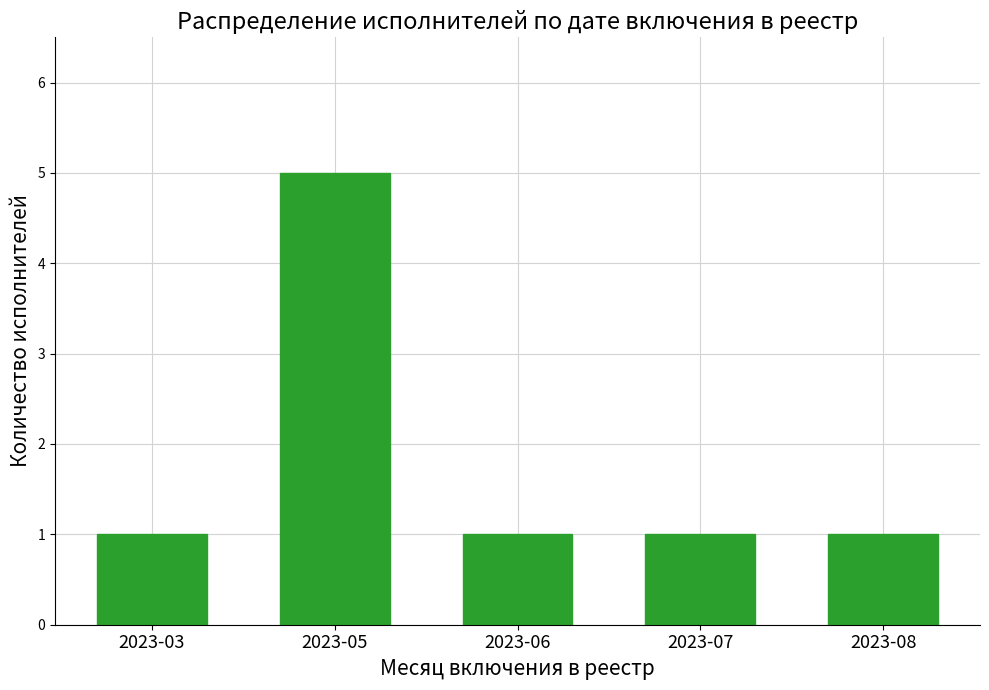

Reading right to left, list all the values displayed in this chart.

1	1	1	5	1